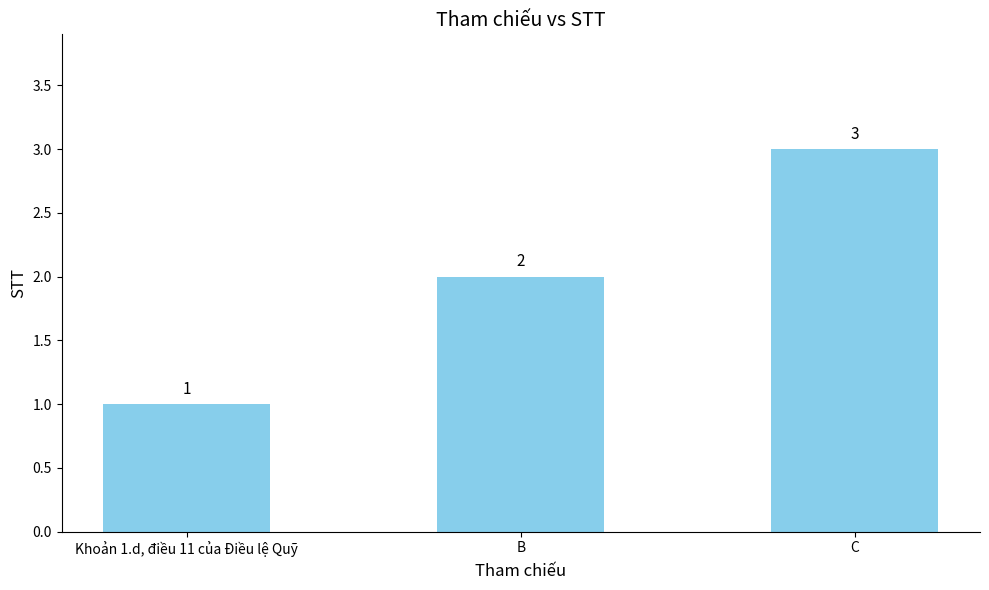

How many series are shown in this chart?

1